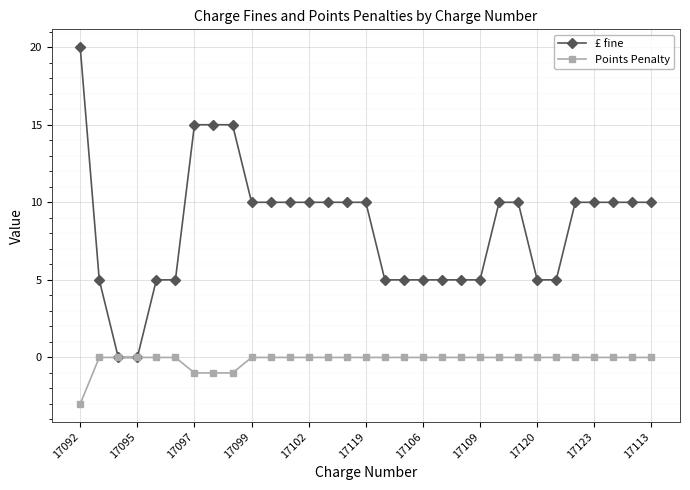

What is the value of the £ fine point at the 6th from the left?

5